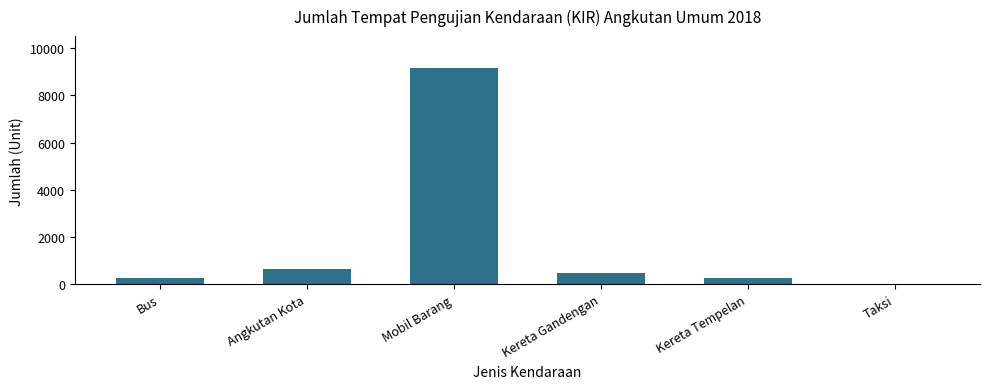

Where does the data first go above 473?

Angkutan Kota